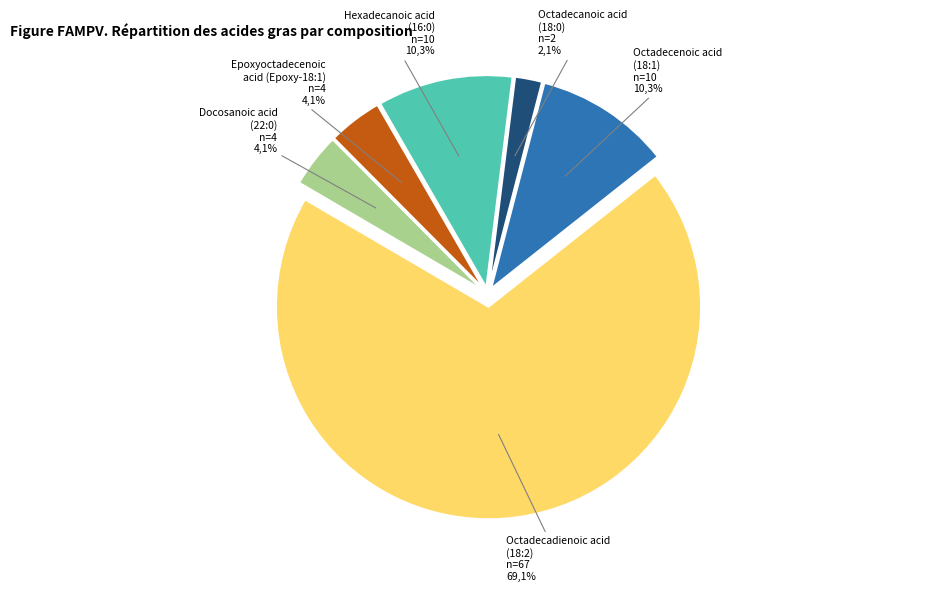

What is the smallest slice in the pie chart?

Octadecanoic acid
18:0
2.0%